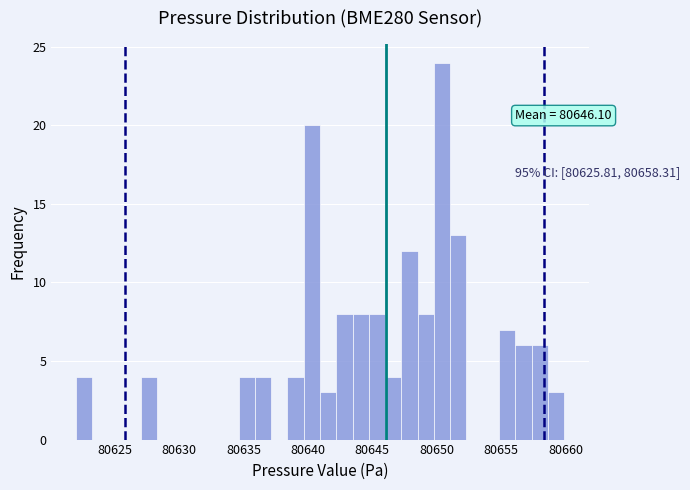

Around what value on the x-axis is the tallest bar? Give the approximate position of its centre, as read against the axis.

80650.5